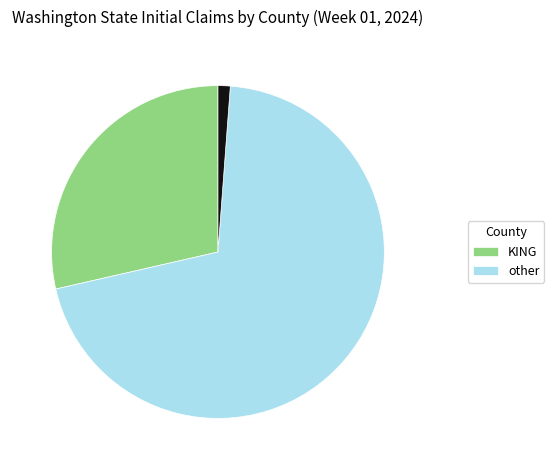

Is there any slice that represents more than half of the pie?

Yes